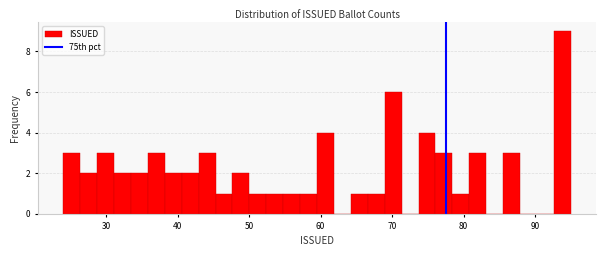

Around what value on the x-axis is the tallest bar? Give the approximate position of its centre, as read against the axis.

94